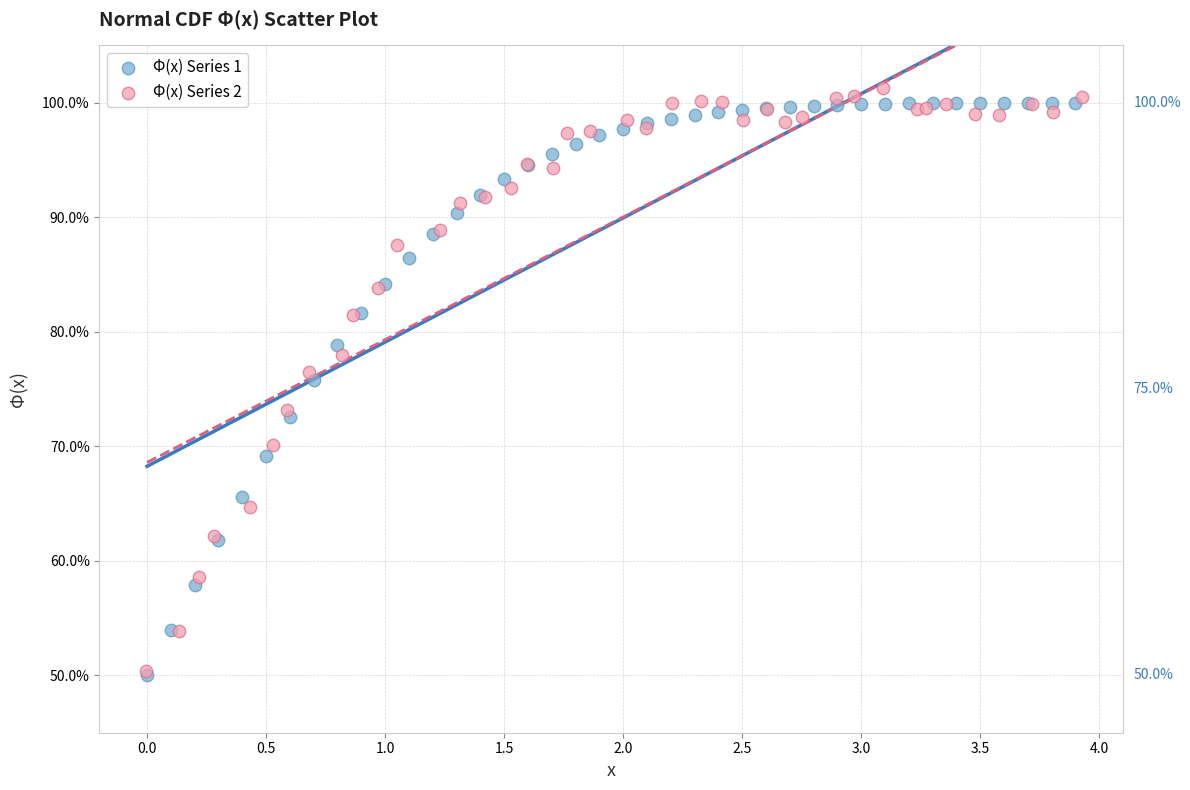

Which series has the largest Y range (max minus min)?

Φ(x) Series 2